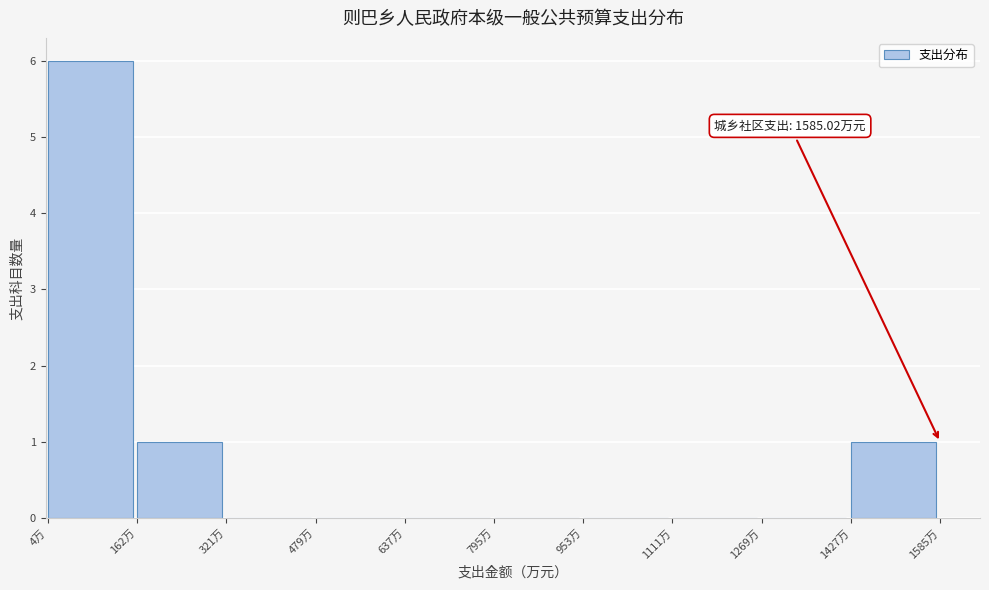

Over which range of the x-axis is the bar tallest?

0 to 160